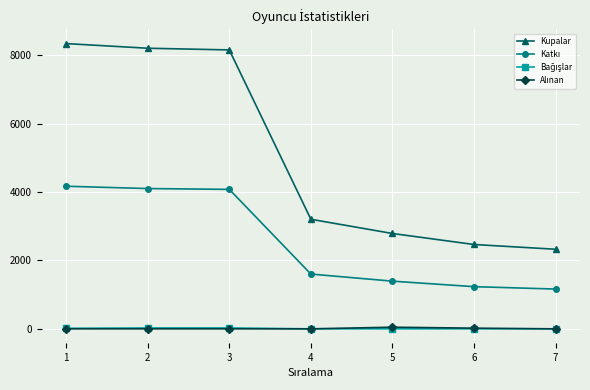

What is the greatest value displayed?

8347